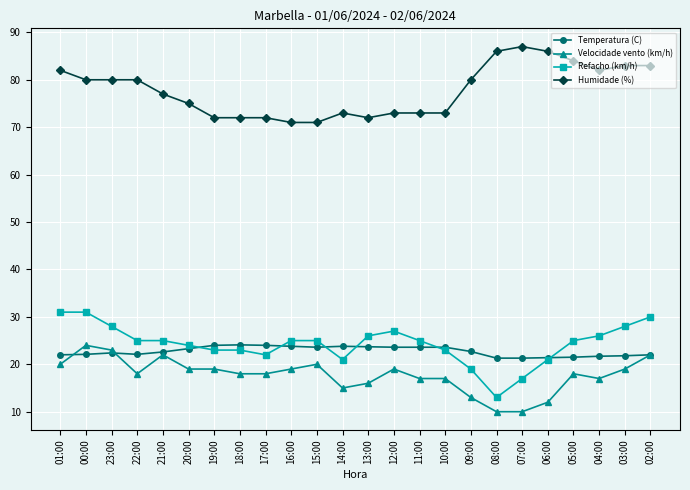

At which category does the chart reach its peak across all series?

07:00